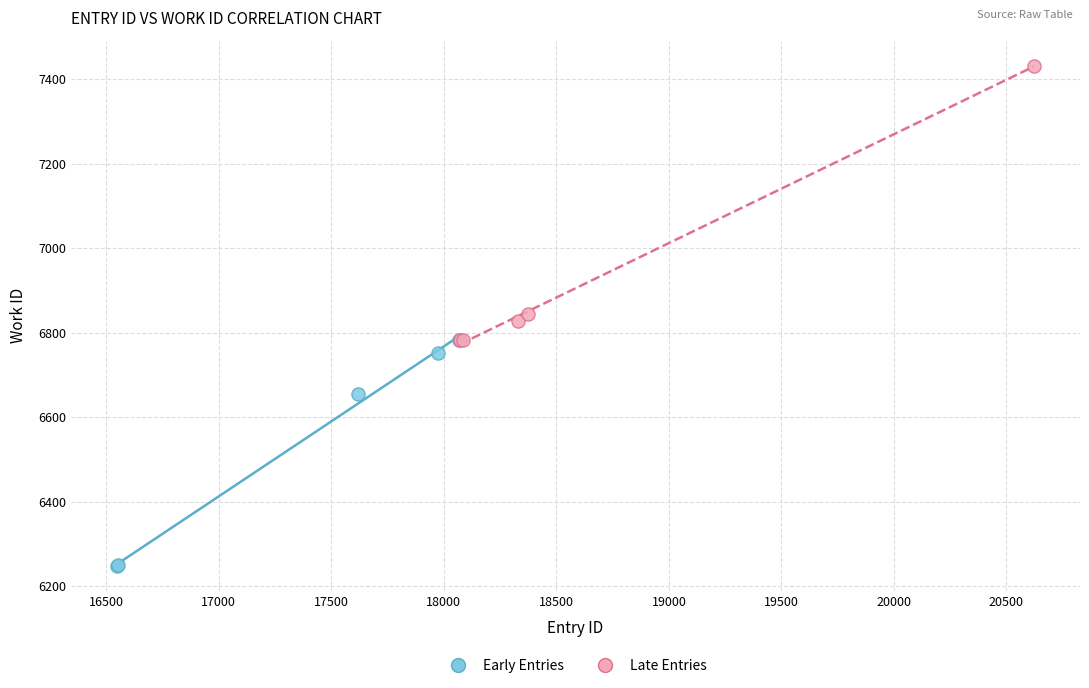

Which series contains the lowest Y value?

Early Entries